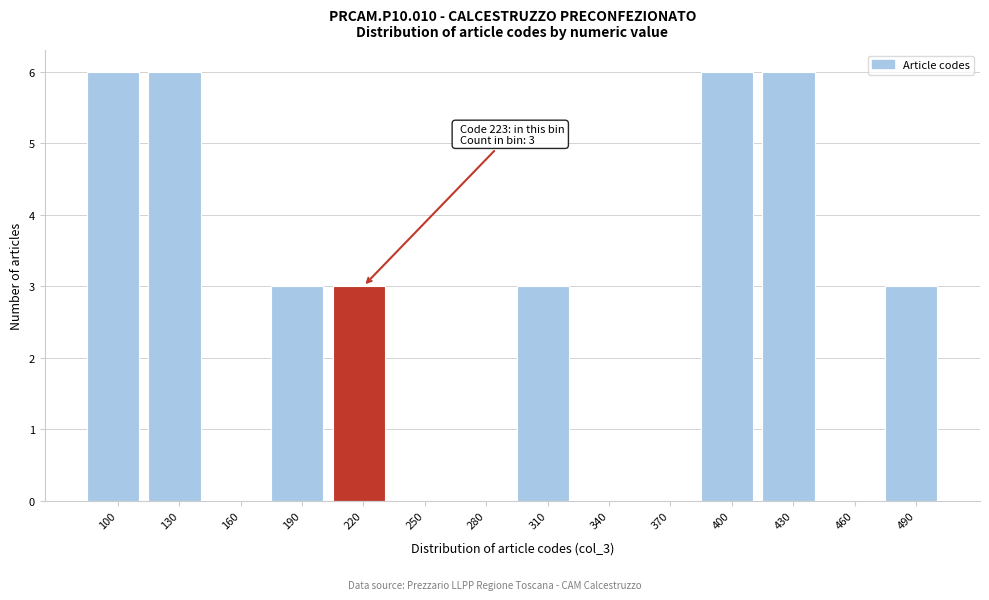

Reading right to left, list all the values displayed in this chart.

490=3	460=0	430=6	400=6	370=0	340=0	310=3	280=0	250=0	220=3	190=3	160=0	130=6	100=6